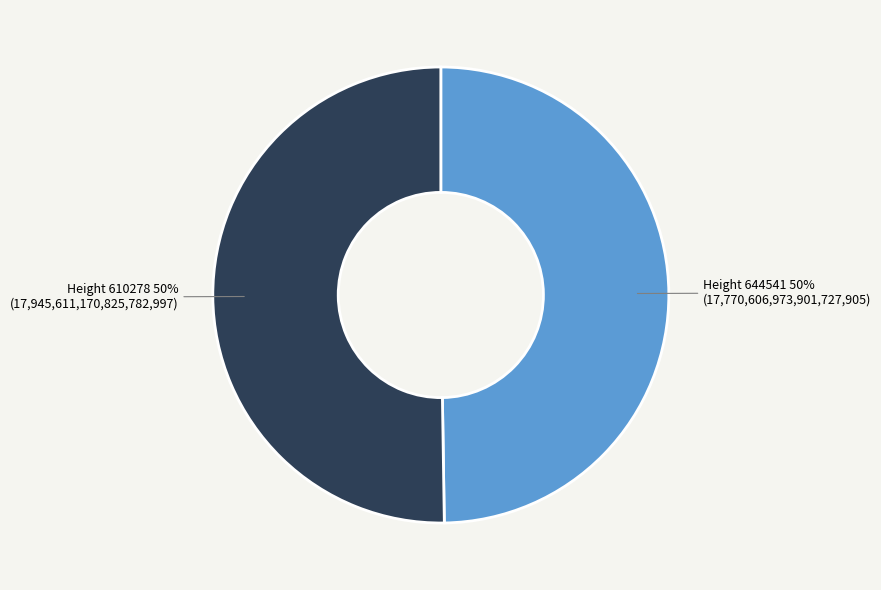

To the nearest percent, what is the average slice percentage?

50%